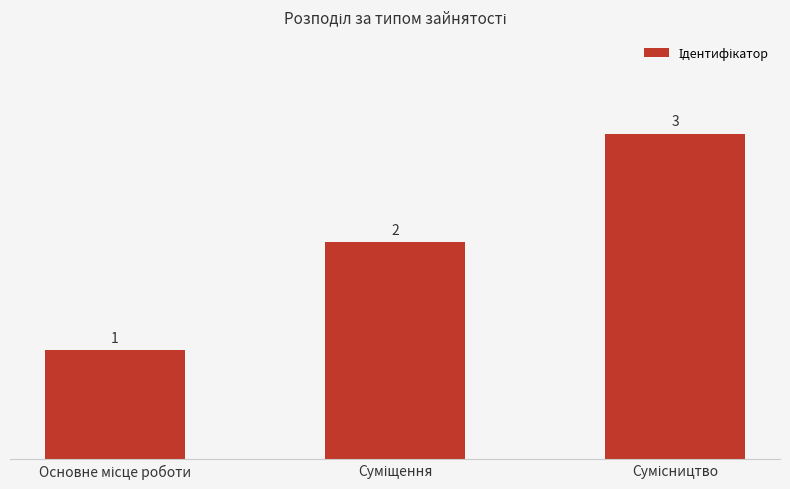

Reading left to right, extract all data points from this chart.

1	2	3